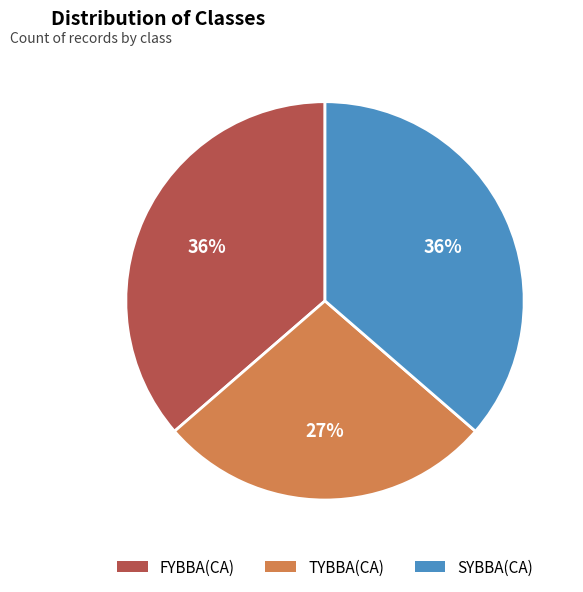

Which has a higher value, TYBBA(CA) or FYBBA(CA)?

FYBBA(CA)